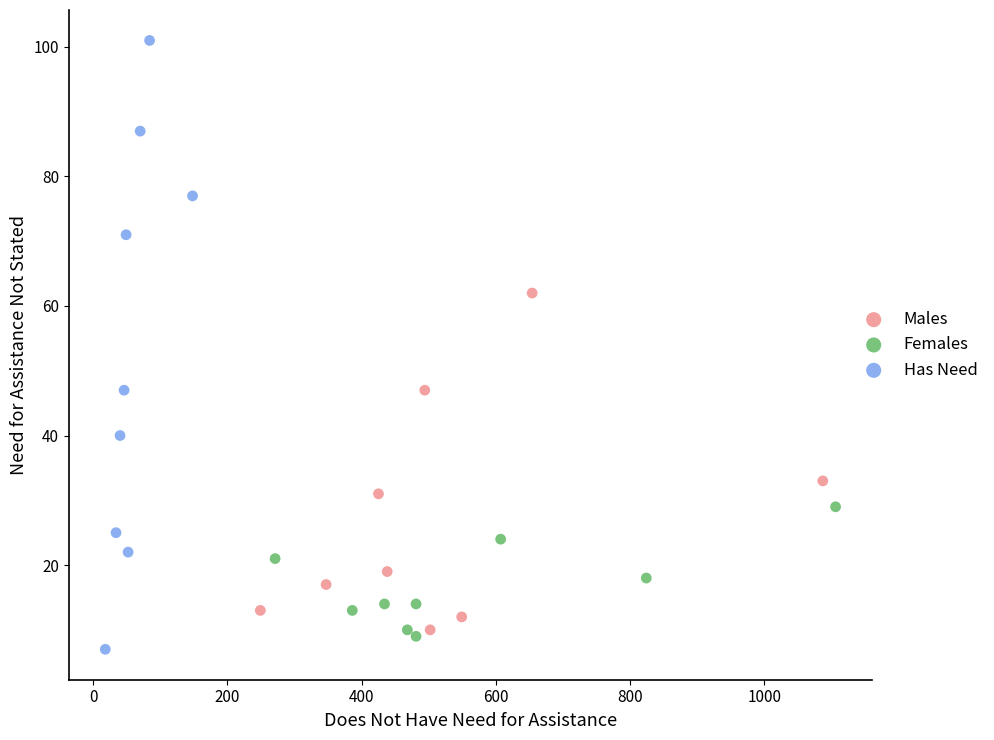

Which series contains the highest Y value?

Has Need